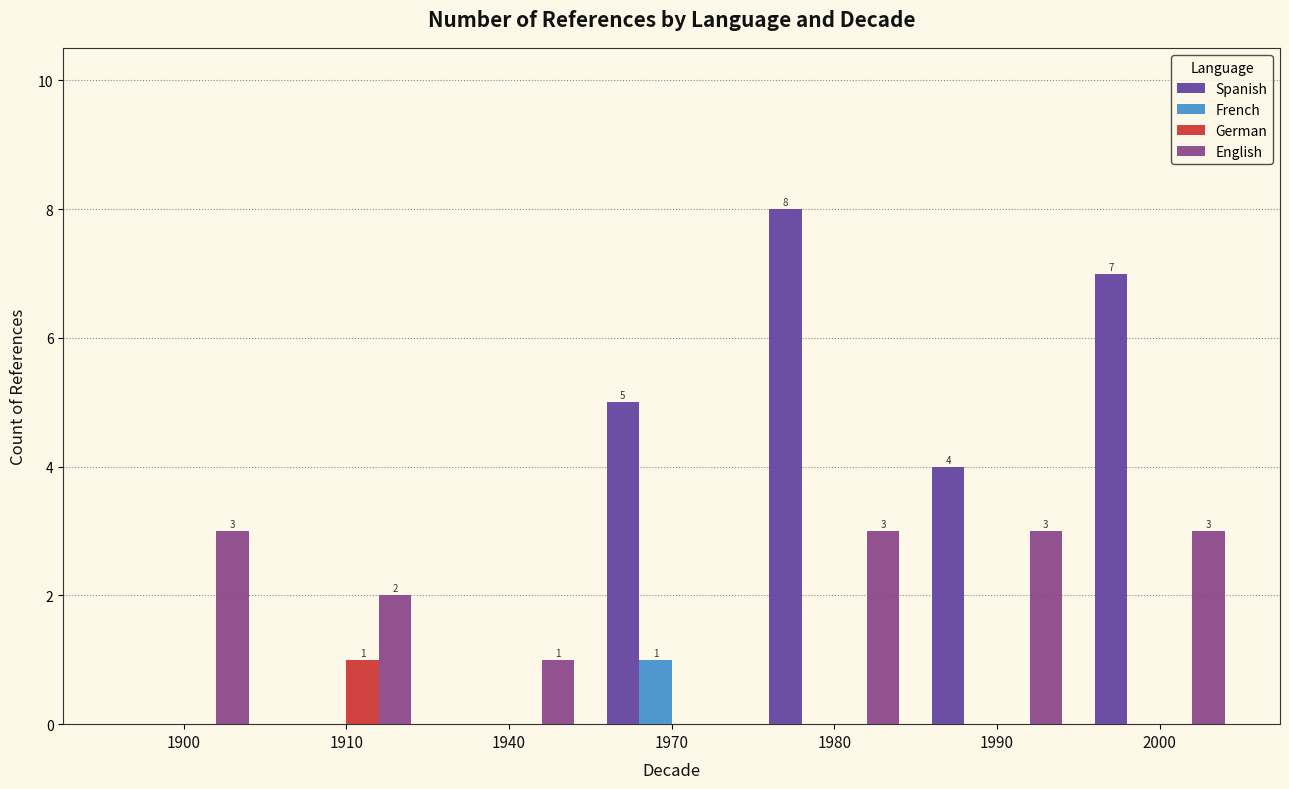

How many groups of bars are there?

7